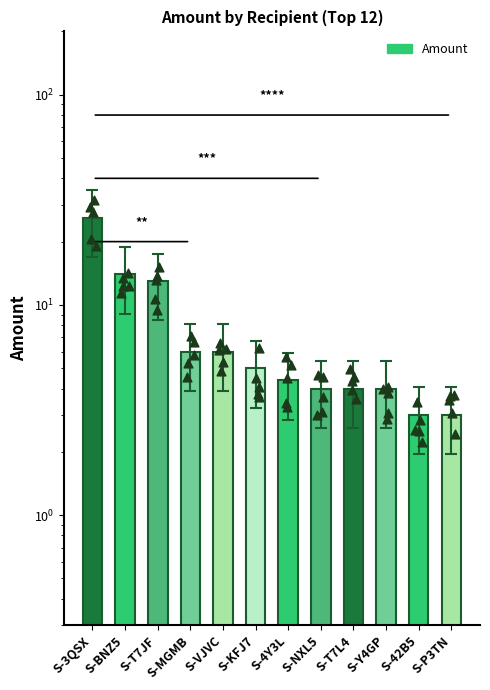

What is the change in value from S-BNZ5 to S-T7L4?

-10.0